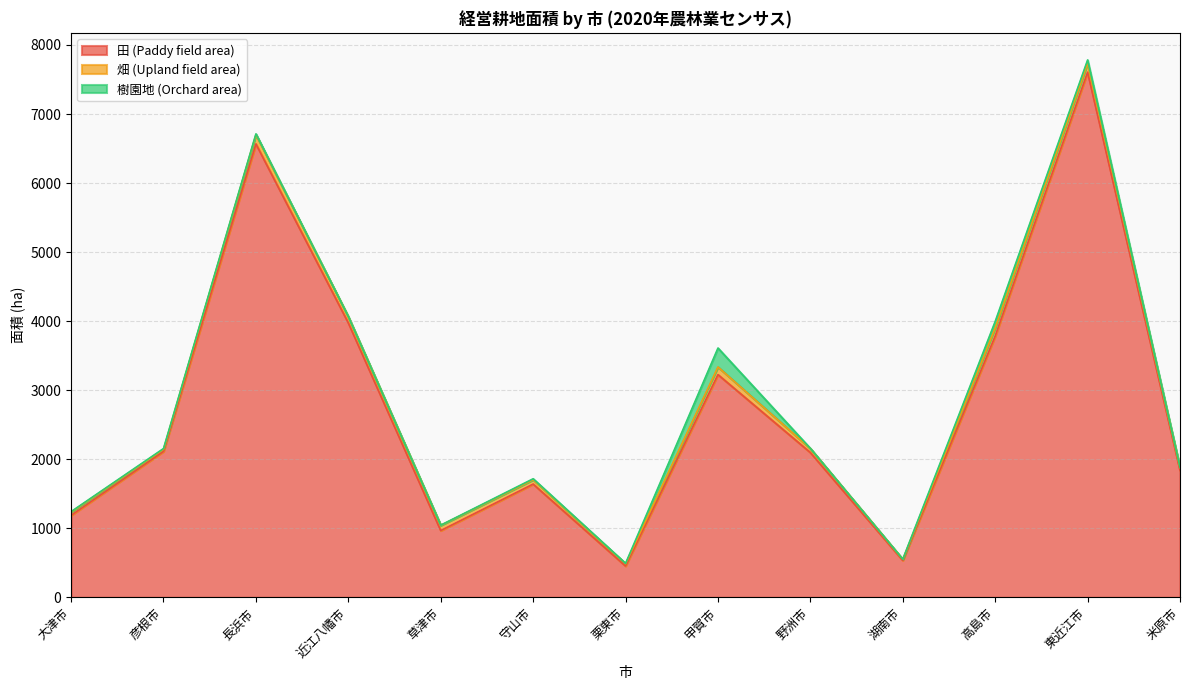

Where does the 田 (Paddy field area) series first go above 2096?

彦根市